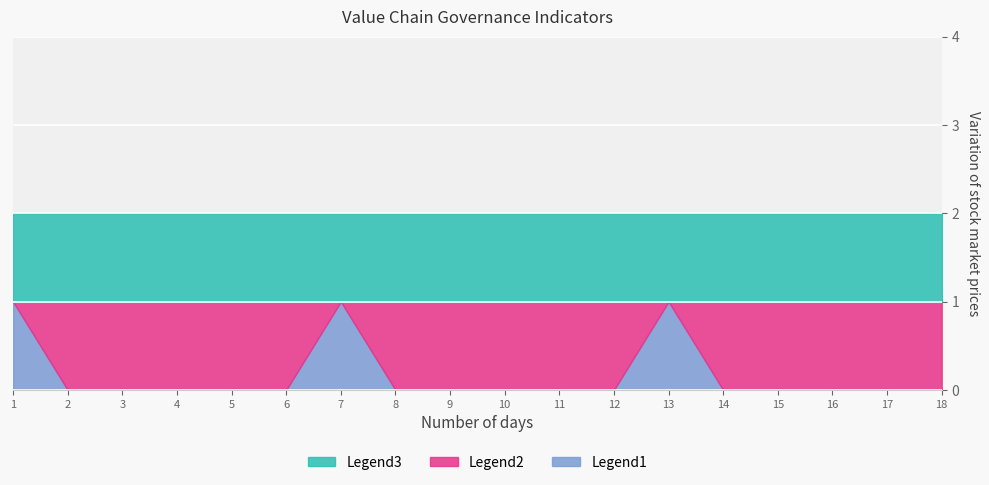

What is the difference between the highest and lowest values at P1?

1